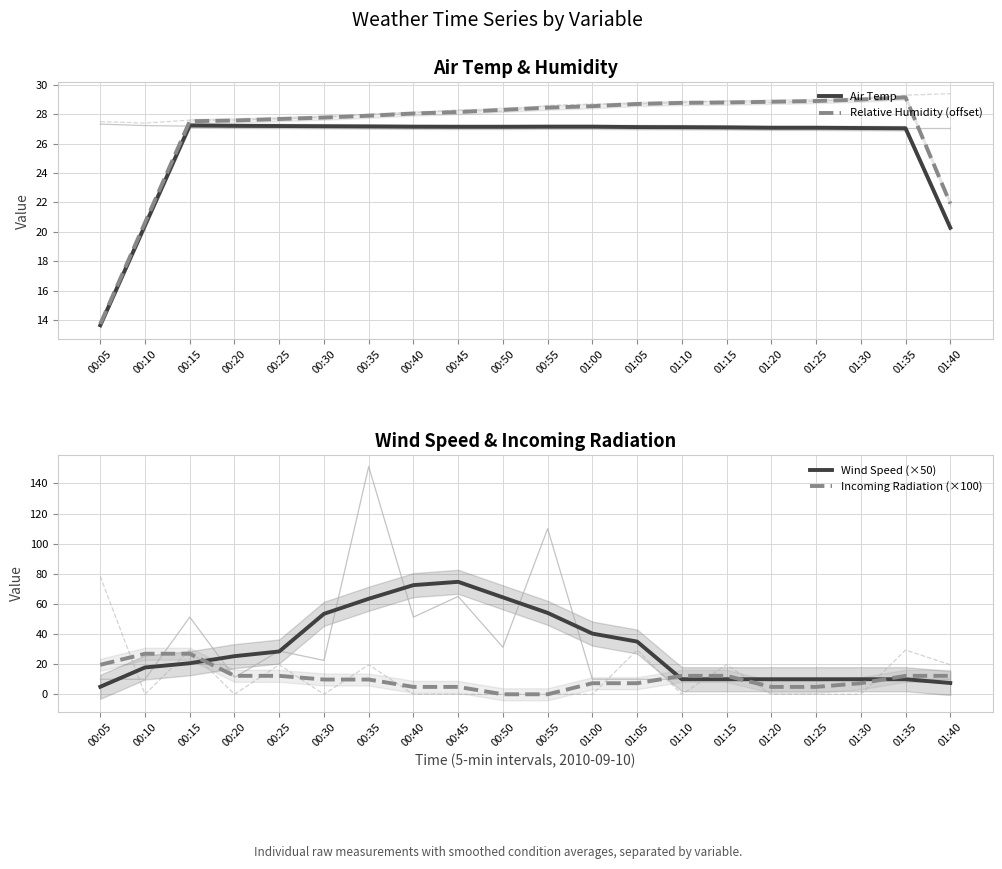

What position from the right is 01:30?

3